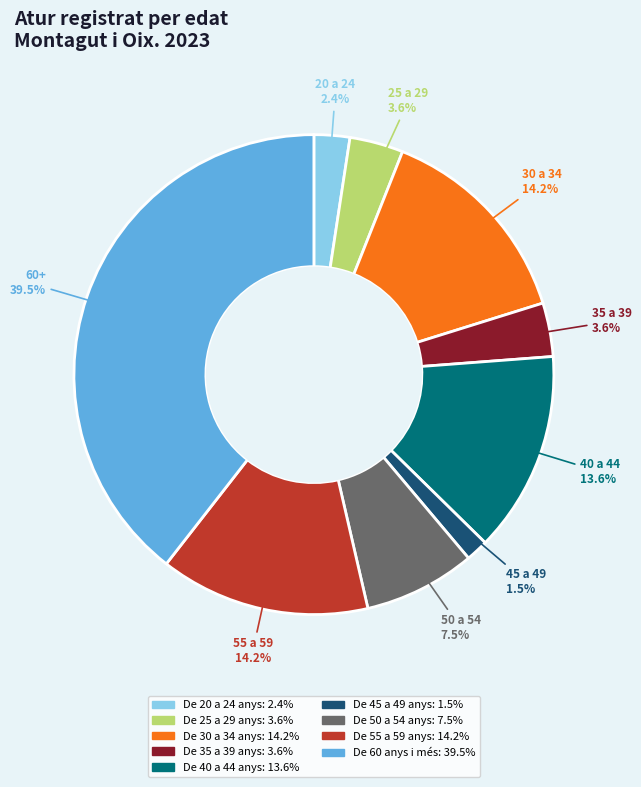

Which slice is the smallest?

De 45 a 49 anys